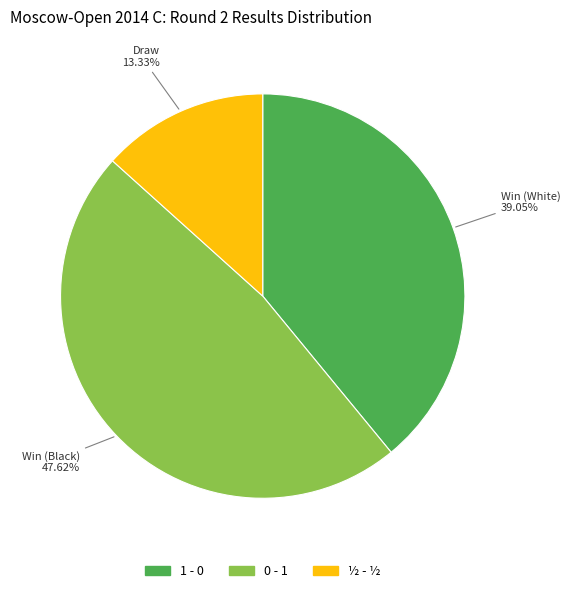

To the nearest percent, what portion does 1 - 0 represent?

39%